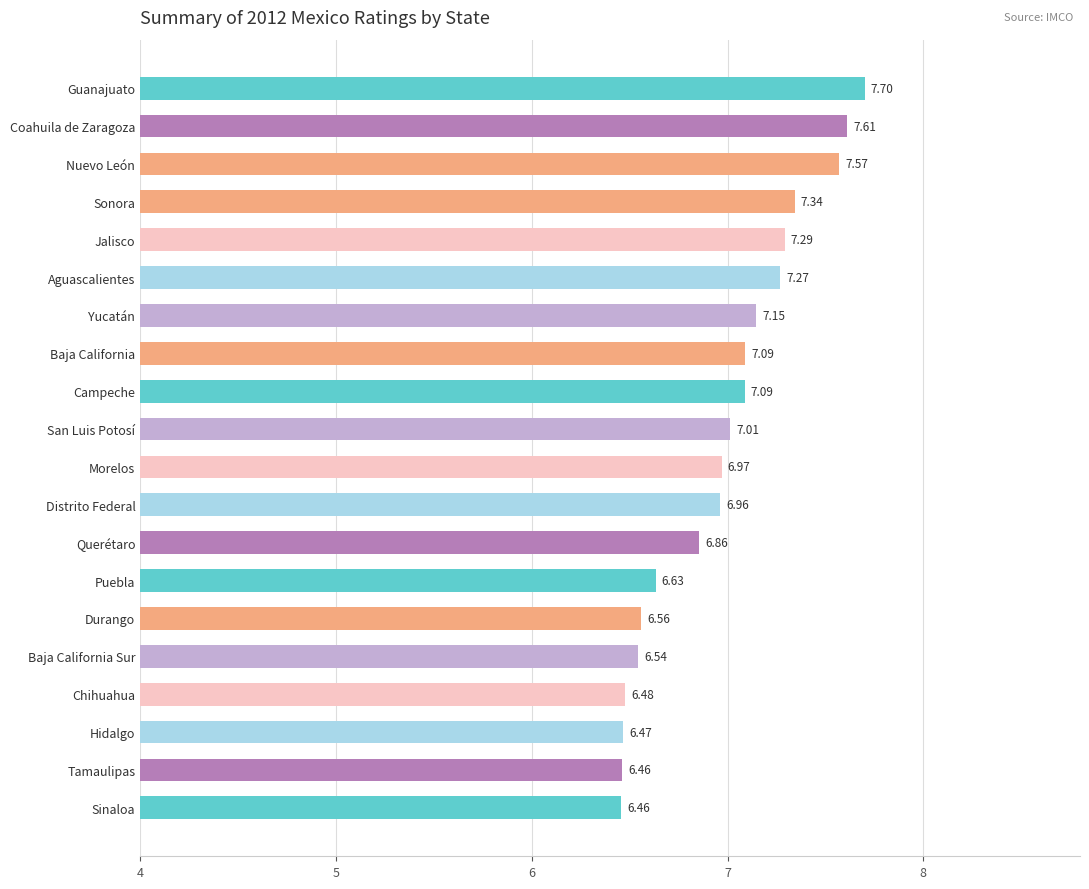

How many bars are there in total?

20